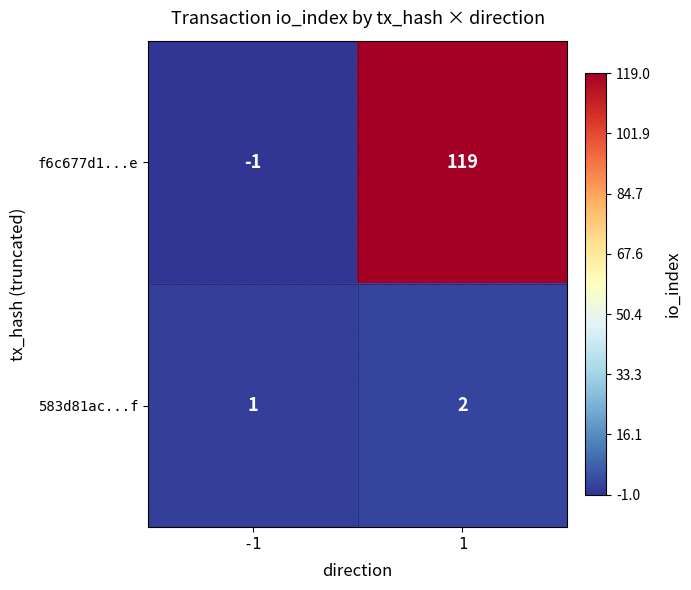

How many data points does each series have?

2